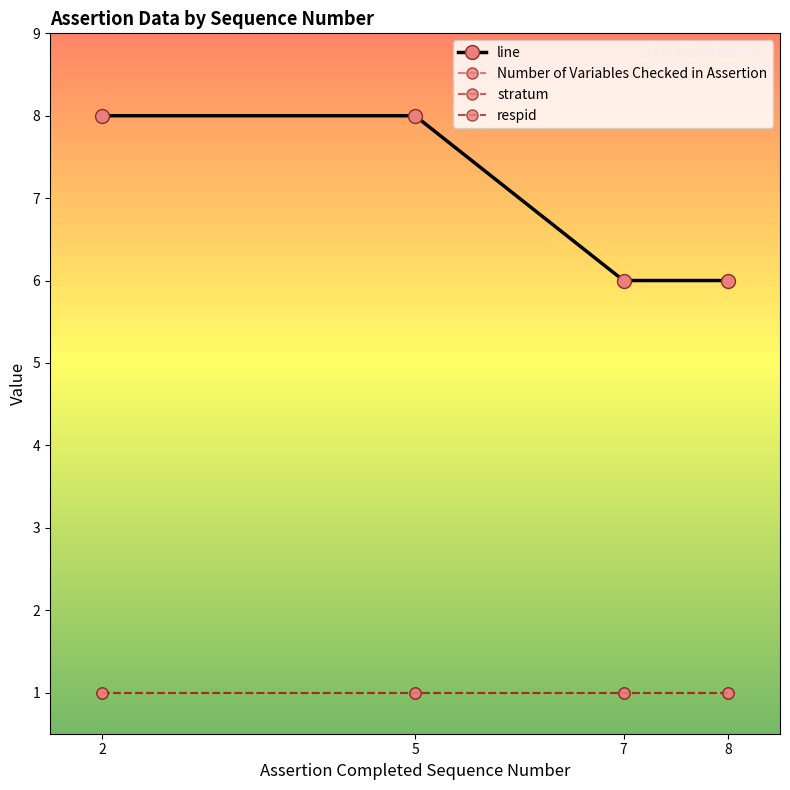

What is the sum of the line values at 7 and 8?

12